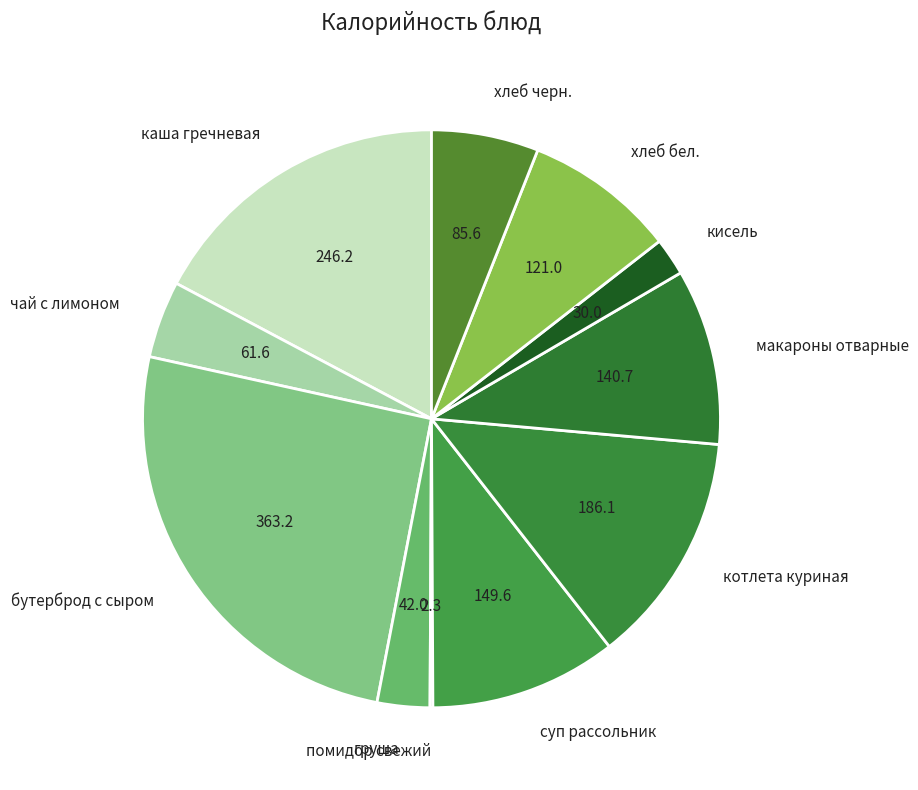

Is there any slice that represents more than half of the pie?

No